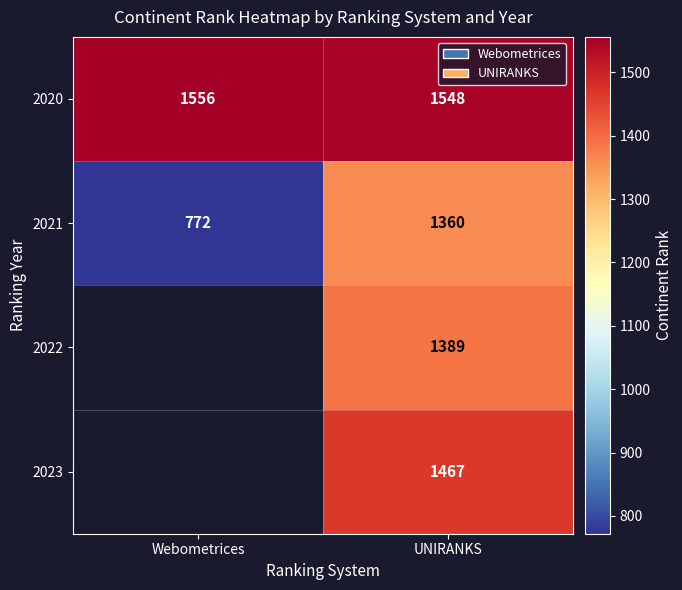

How many data points in 2021 are less than 1360?

1